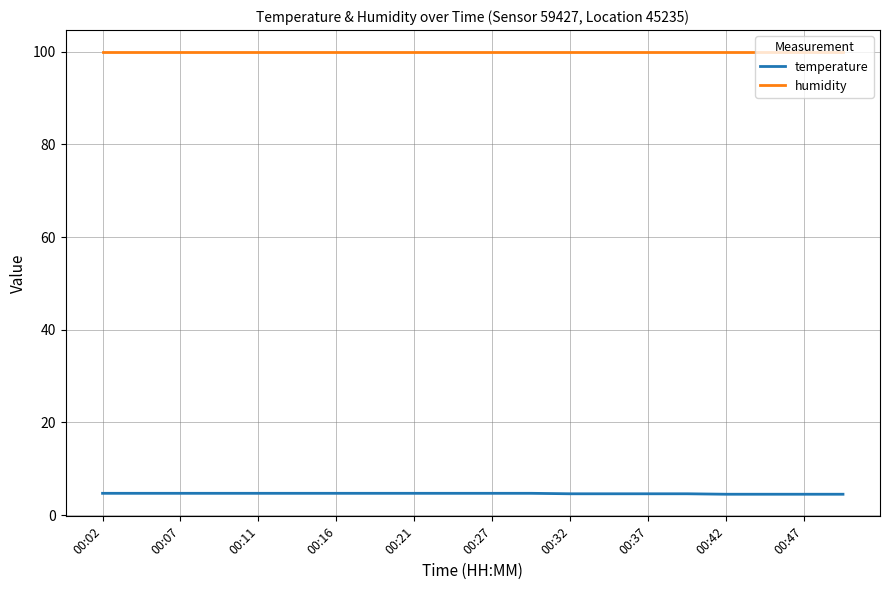

What is the highest value of the humidity series?

99.9